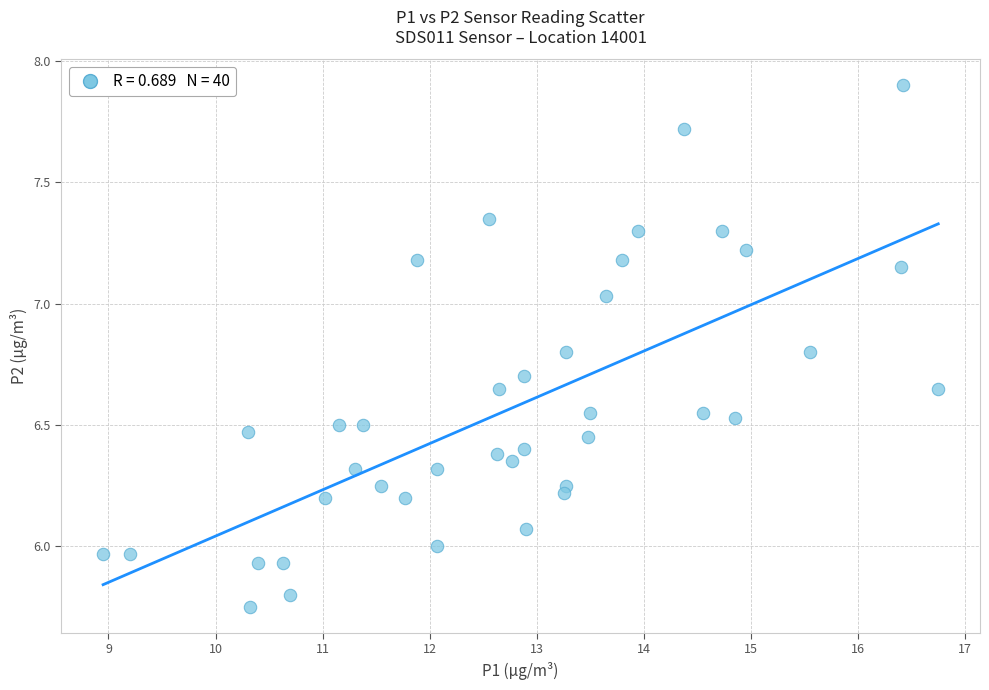

What is the range of X values (max minus min)?

7.8